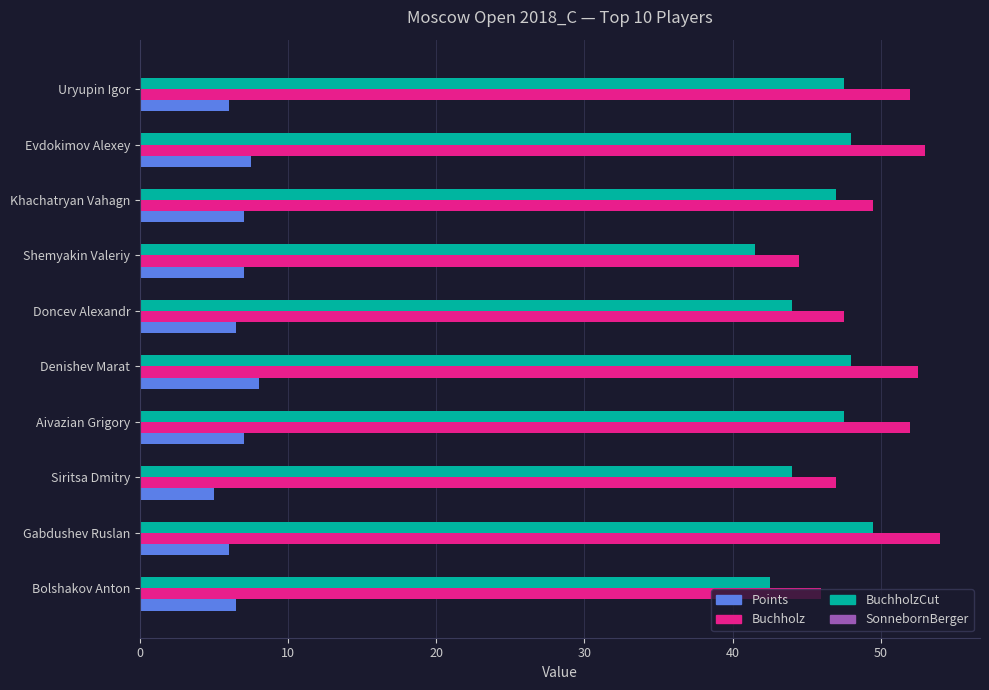

What is the spread (max minus min) of values at Khachatryan Vahagn?

42.5